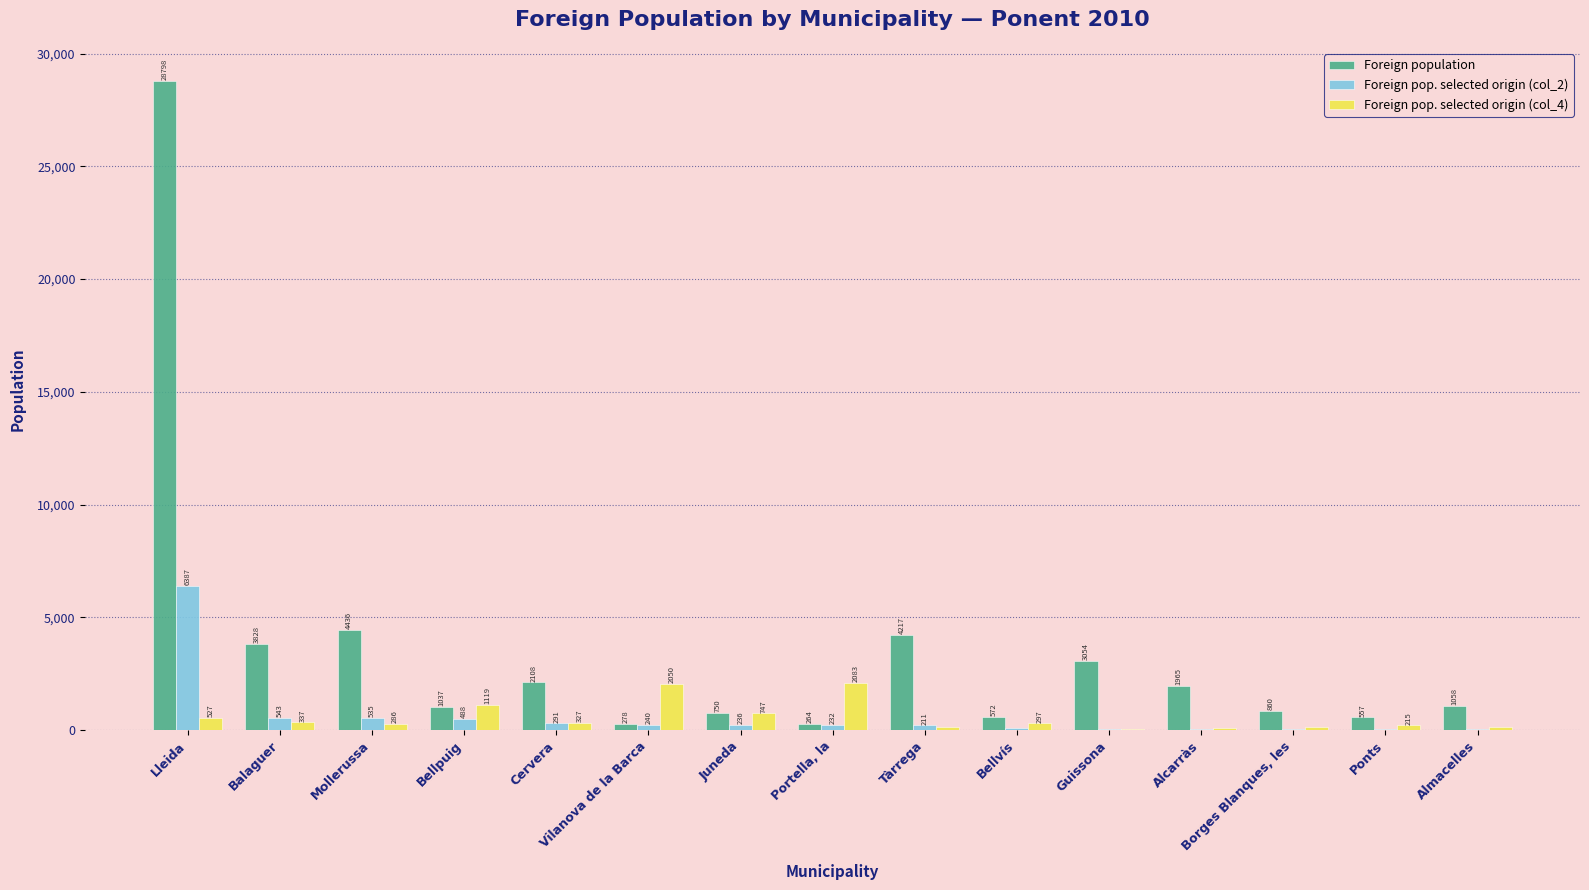

Does the chart contain stacked bars?

No